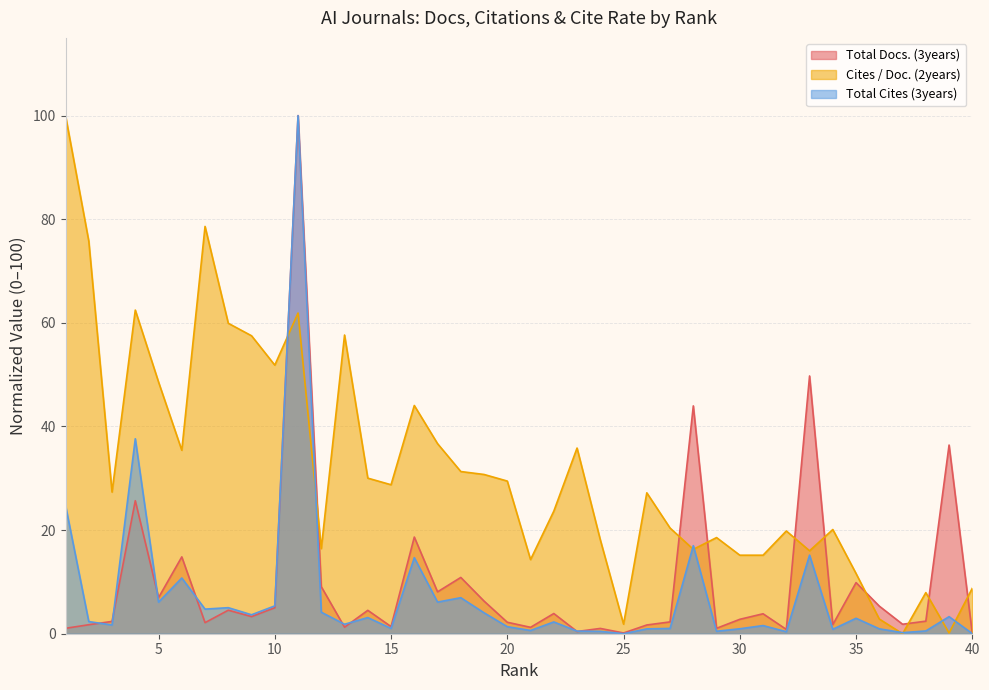

Which series ends up on top after the final intersection of Total Docs. (3years) and Cites / Doc. (2years)?

Cites / Doc. (2years)